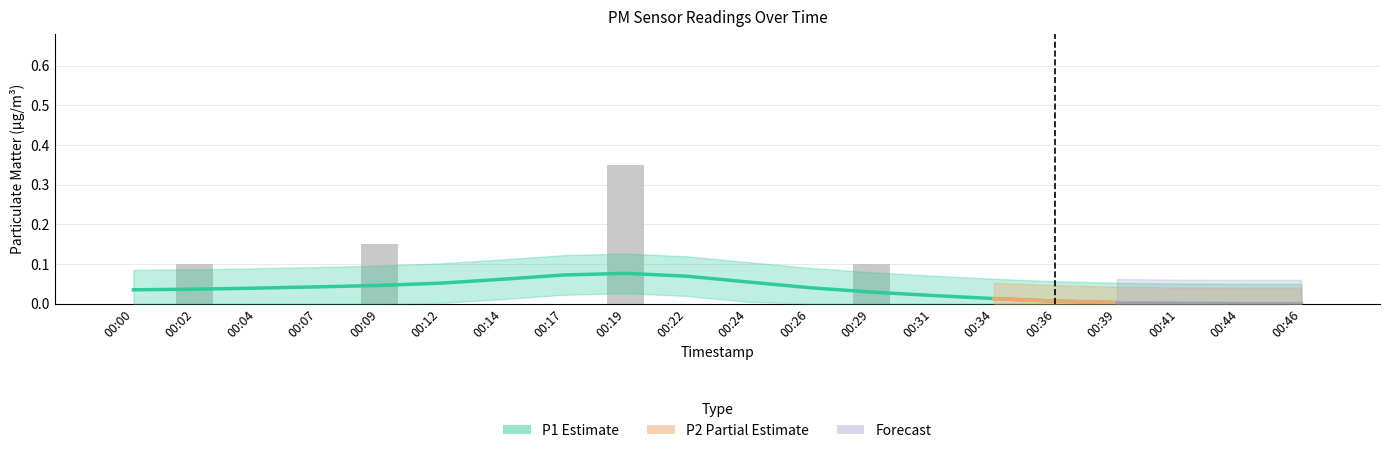

True or false: the data shows 0.0 at 00:00.

True